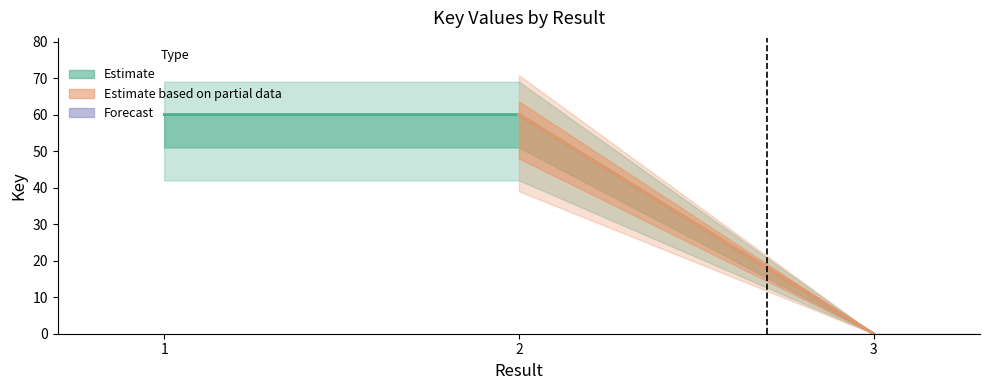

What is the difference between the maximum and minimum values?

60.0